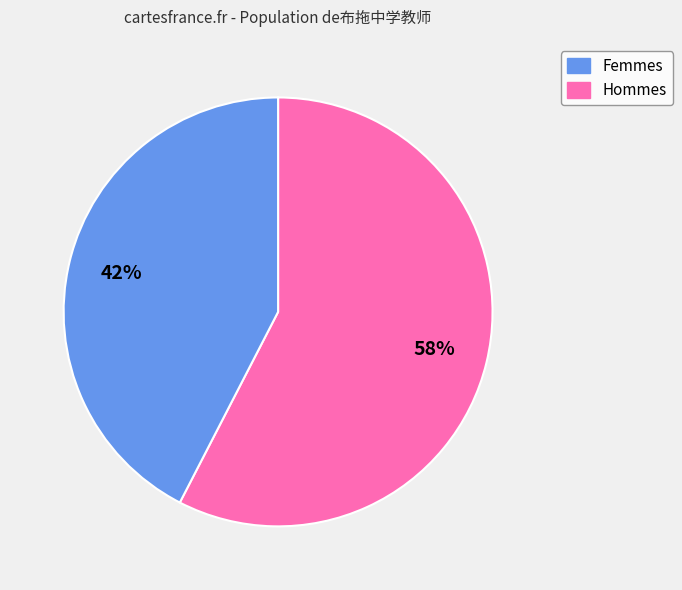

How many segments does this pie chart have?

2